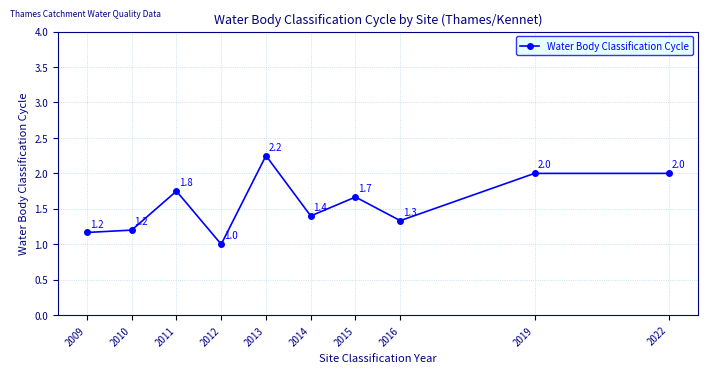

What is the difference between the maximum and second lowest values?

1.1